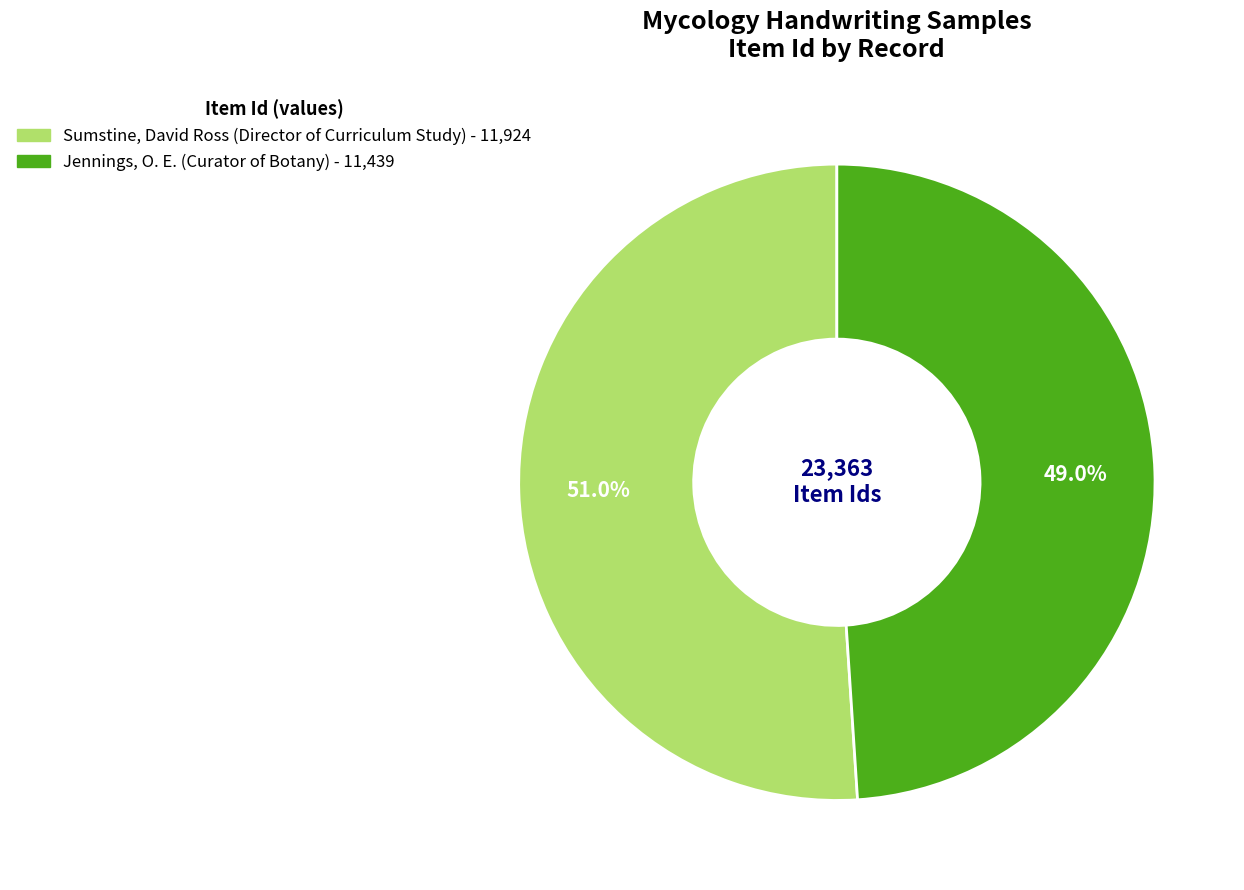

True or false: Jennings, O. E. accounts for 49% of the total.

True